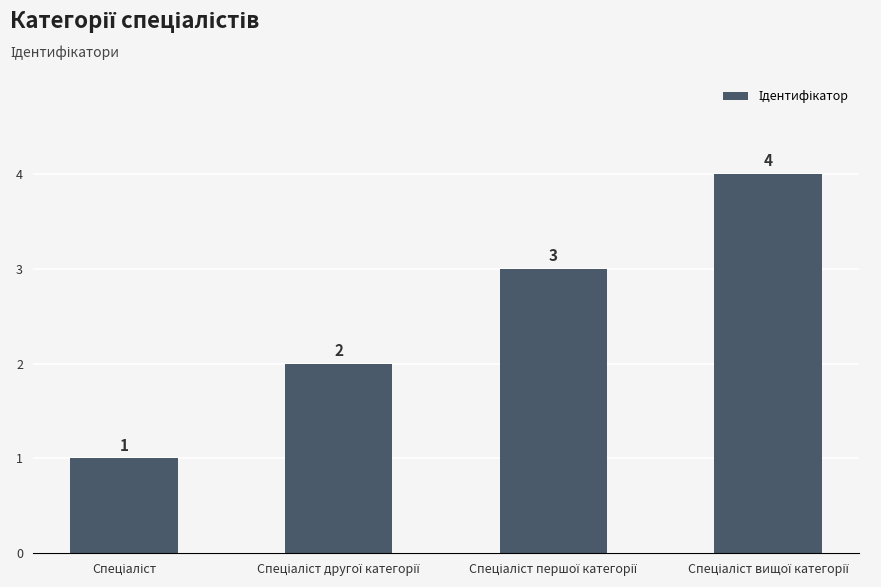

What is the value of the 3rd bar from the left?

3